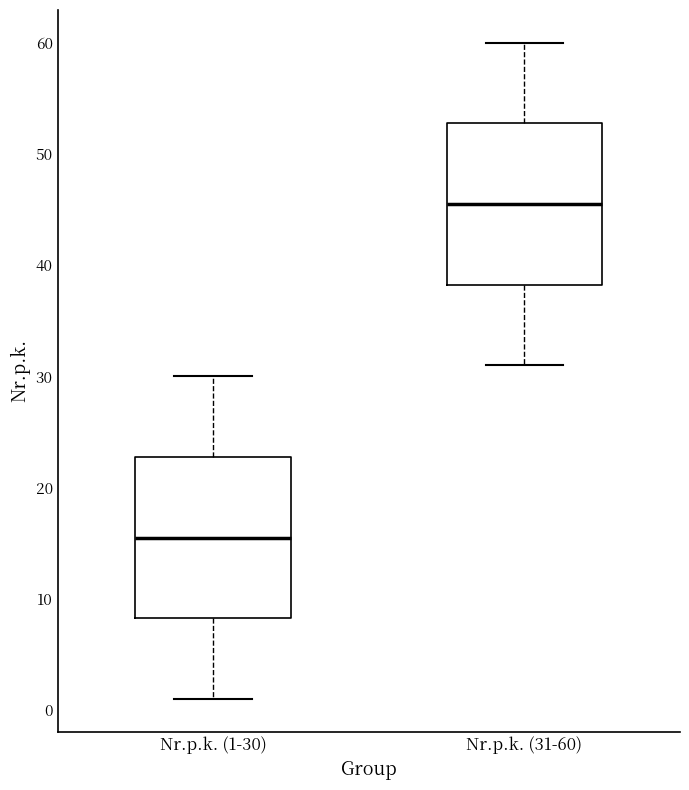

Reading left to right, read every box against the y-axis: the position of its median line, the range the box covers, and the ends of its whiskers. The values are not printed on the chart, so give them approximately, as read against the axis.

Nr.p.k. (1-30): median 16, box 8 to 23, whiskers 1 to 30
Nr.p.k. (31-60): median 46, box 38 to 53, whiskers 31 to 60